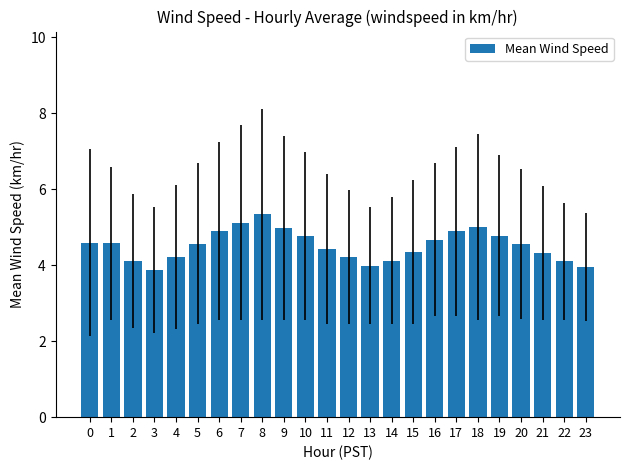

Reading left to right, transcribe all the data shown in this chart.

0=4.6	1=4.6	2=4.1	3=3.9	4=4.2	5=4.6	6=4.9	7=5.1	8=5.3	9=5.0	10=4.8	11=4.4	12=4.2	13=4.0	14=4.1	15=4.3	16=4.7	17=4.9	18=5.0	19=4.8	20=4.6	21=4.3	22=4.1	23=4.0